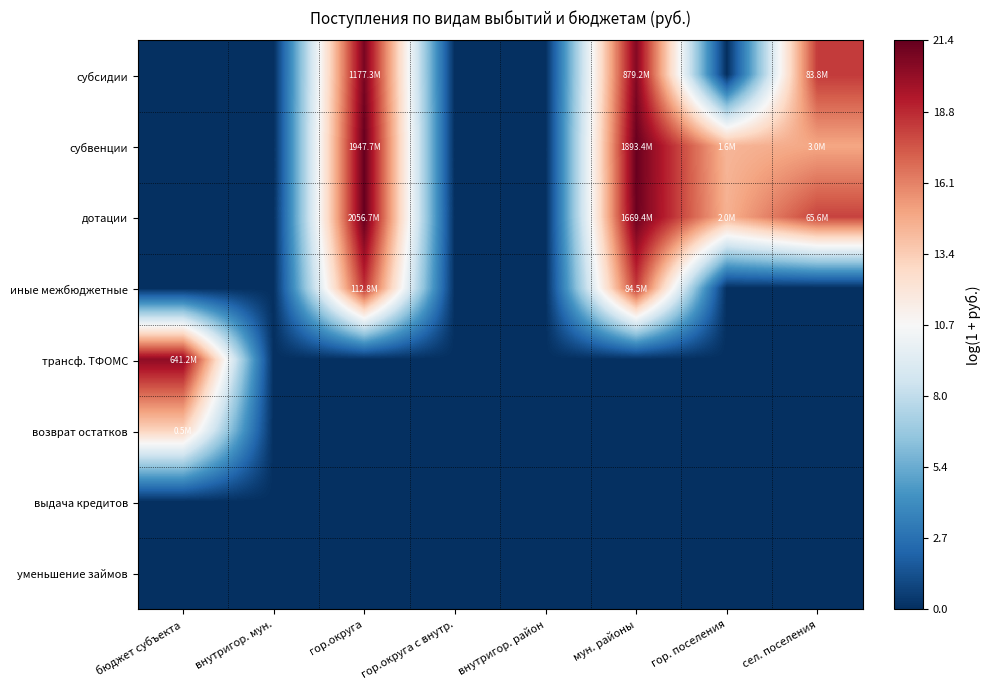

Reading left to right, transcribe all the data shown in this chart.

субсидии: бюджет субъекта=0.0	внутригор. мун.=0.0	гор.округа=20.9	гор.округа с внутр.=0.0	внутригор. район=0.0	мун. районы=20.6	гор. поселения=0.0	сел. поселения=18.2
субвенции: бюджет субъекта=0.0	внутригор. мун.=0.0	гор.округа=21.4	гор.округа с внутр.=0.0	внутригор. район=0.0	мун. районы=21.4	гор. поселения=14.3	сел. поселения=14.9
дотации: бюджет субъекта=0.0	внутригор. мун.=0.0	гор.округа=21.4	гор.округа с внутр.=0.0	внутригор. район=0.0	мун. районы=21.2	гор. поселения=14.5	сел. поселения=18.0
иные межбюджетные: бюджет субъекта=0.0	внутригор. мун.=0.0	гор.округа=18.5	гор.округа с внутр.=0.0	внутригор. район=0.0	мун. районы=18.3	гор. поселения=0.0	сел. поселения=0.0
трансф. ТФОМС: бюджет субъекта=20.3	внутригор. мун.=0.0	гор.округа=0.0	гор.округа с внутр.=0.0	внутригор. район=0.0	мун. районы=0.0	гор. поселения=0.0	сел. поселения=0.0
возврат остатков: бюджет субъекта=13.1	внутригор. мун.=0.0	гор.округа=0.0	гор.округа с внутр.=0.0	внутригор. район=0.0	мун. районы=0.0	гор. поселения=0.0	сел. поселения=0.0
выдача кредитов: бюджет субъекта=0.0	внутригор. мун.=0.0	гор.округа=0.0	гор.округа с внутр.=0.0	внутригор. район=0.0	мун. районы=0.0	гор. поселения=0.0	сел. поселения=0.0
уменьшение займов: бюджет субъекта=0.0	внутригор. мун.=0.0	гор.округа=0.0	гор.округа с внутр.=0.0	внутригор. район=0.0	мун. районы=0.0	гор. поселения=0.0	сел. поселения=0.0